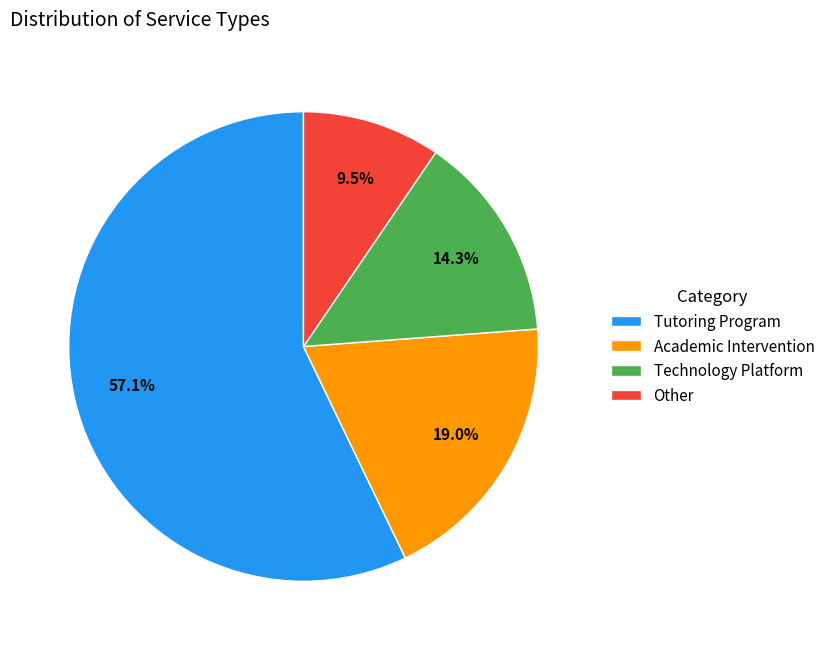

To the nearest percent, what is the difference between the largest and smallest slice percentages?

48%